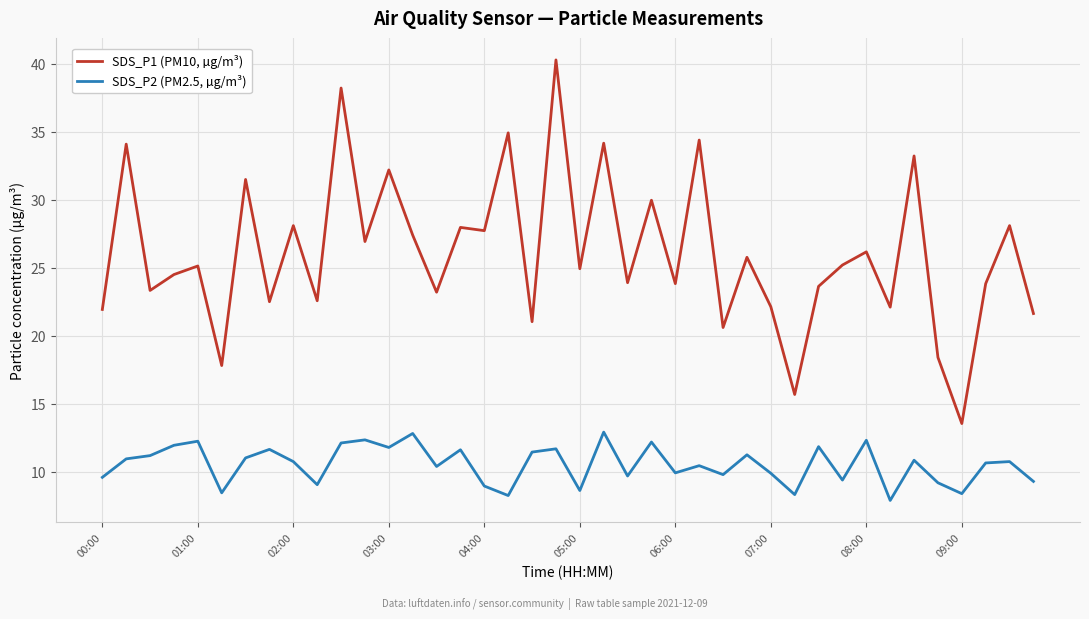

Which series has the largest total across all categories?

SDS_P1 (PM10, µg/m³)